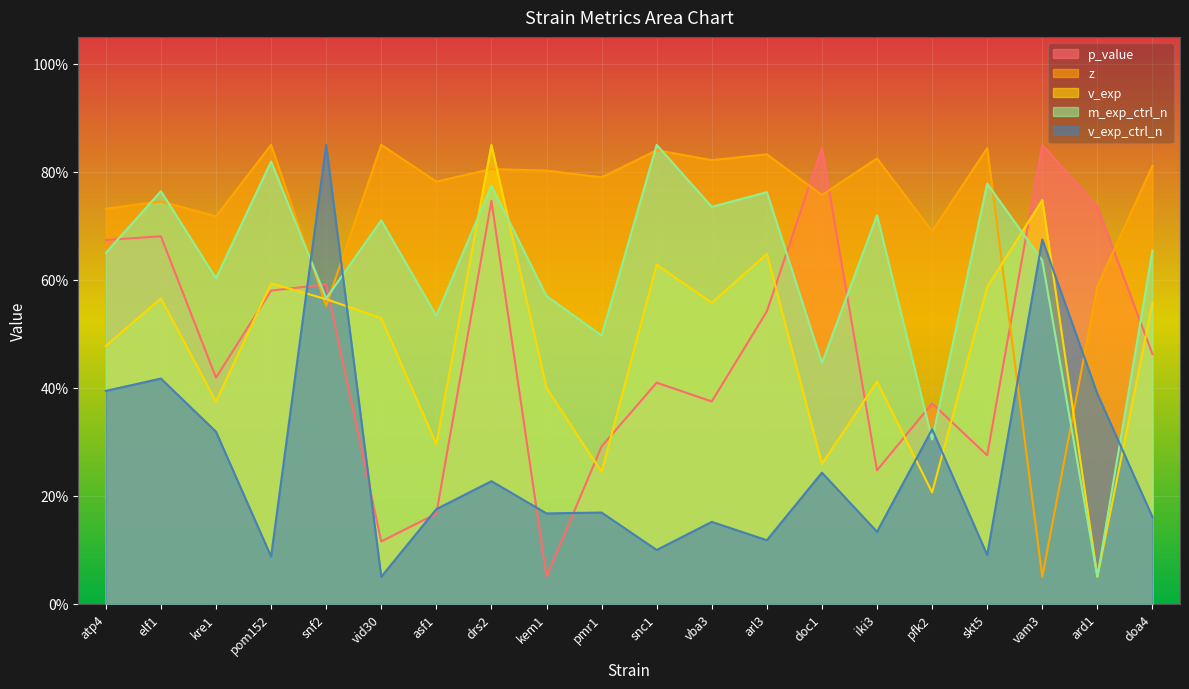

List the labels in order of v_exp value, largest first.

drs2, vam3, arl3, snc1, pom152, skt5, elf1, snf2, doa4, vba3, vid30, atp4, iki3, kem1, kre1, asf1, doc1, pmr1, pfk2, ard1